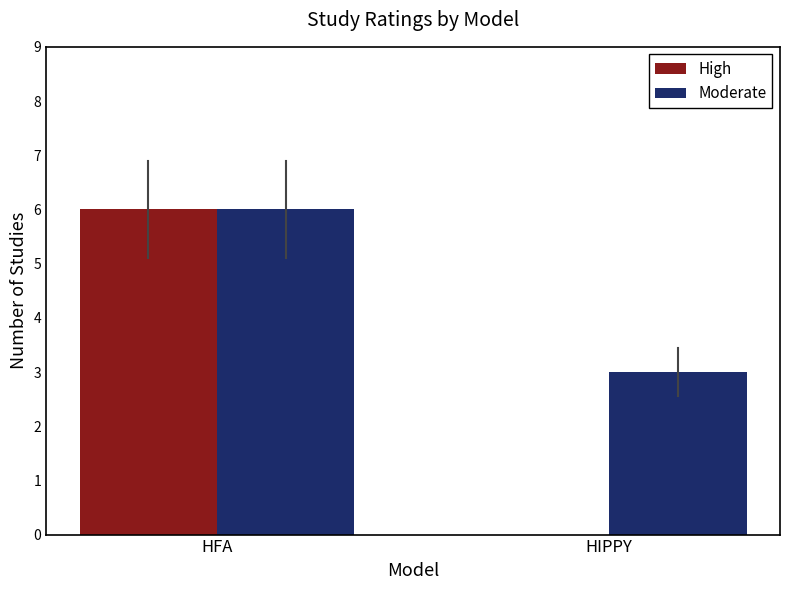

What is the highest value of the Moderate series?

6